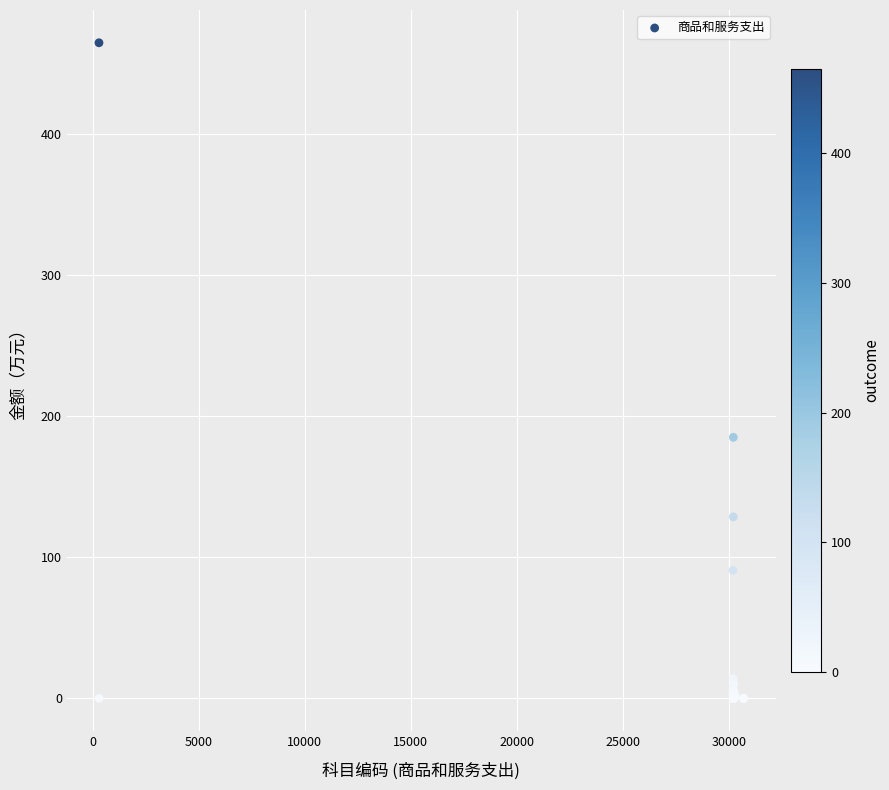

What Y value in the scatter plot is closest to 232?

185.1